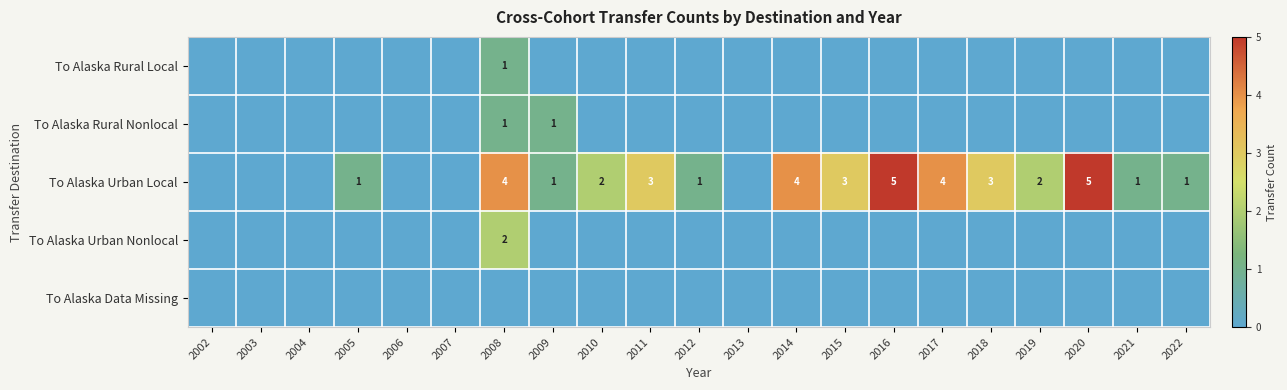

True or false: To Alaska Urban Local has a value of 1 at 2012.

True